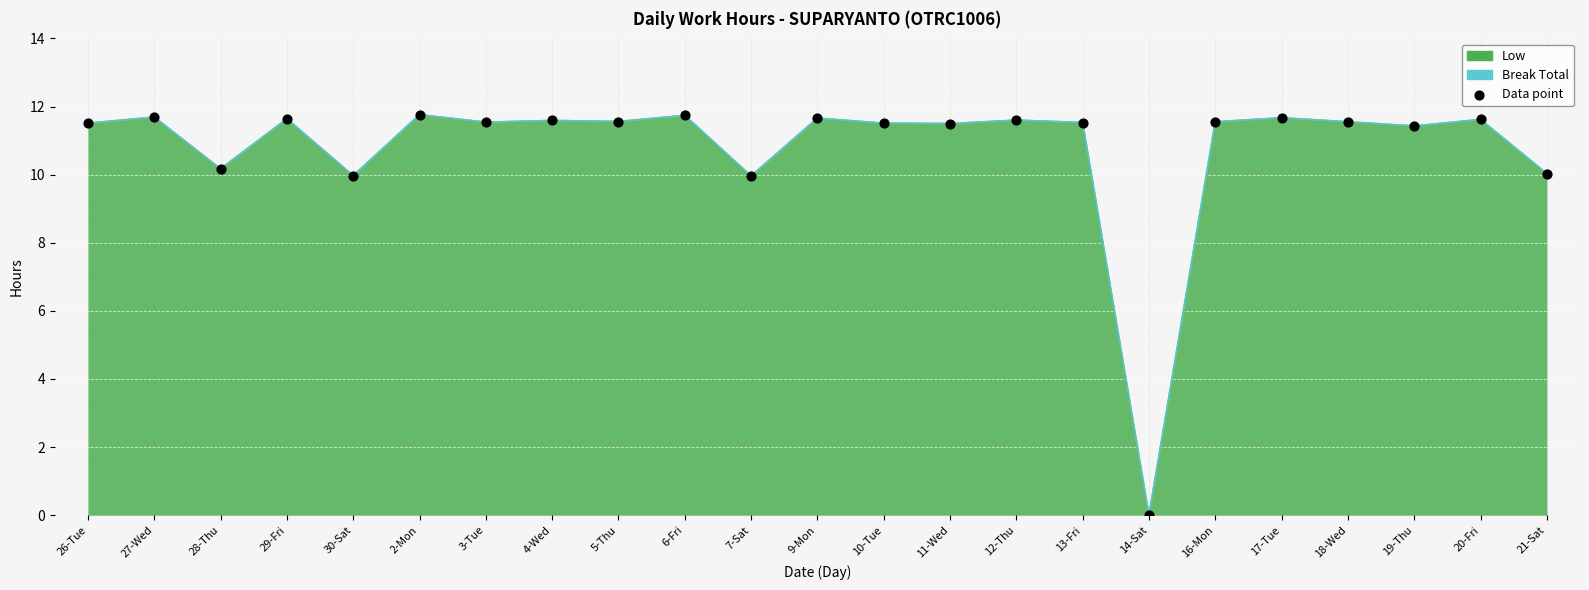

What is the change in value from 7-Sat to 17-Tue?

+1.7